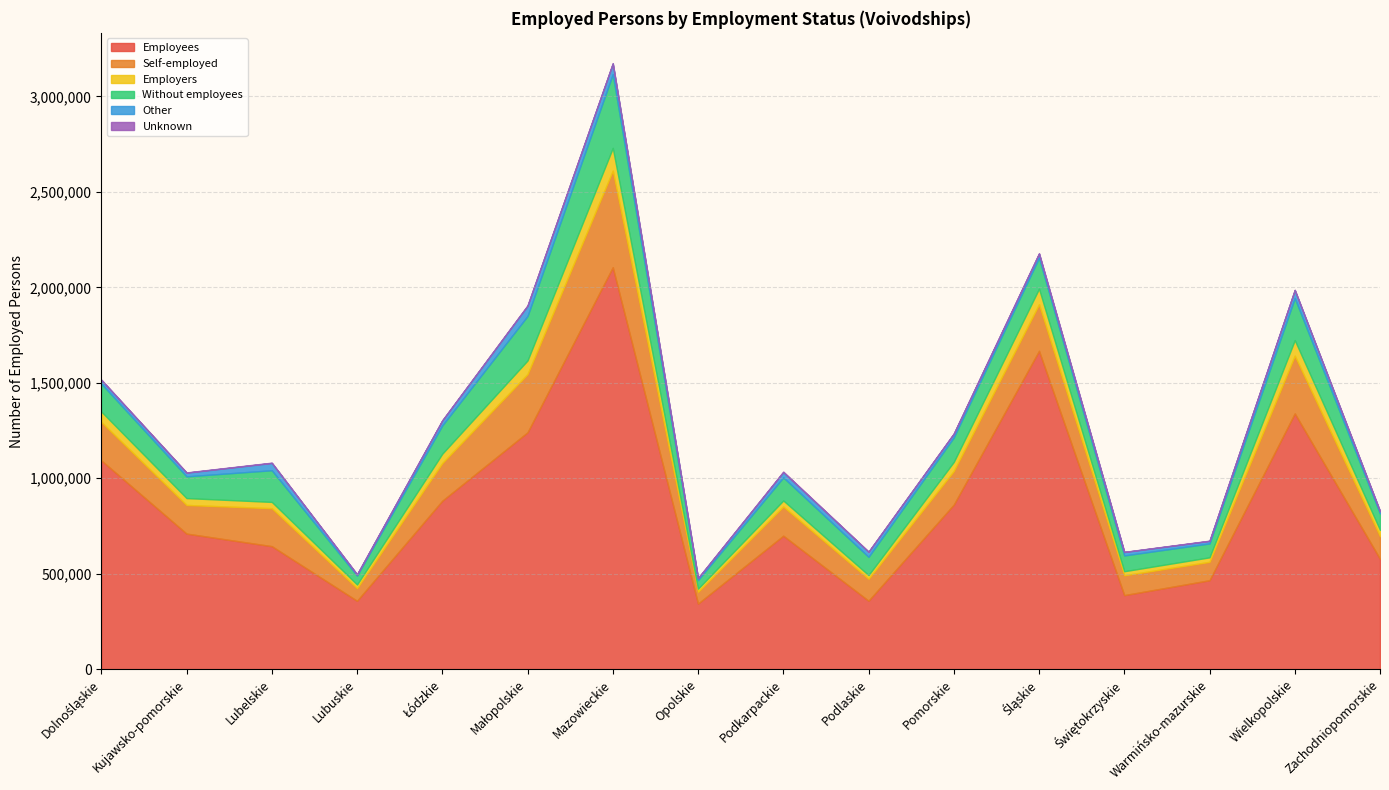

At which category is the sum across all series the highest?

Mazowieckie